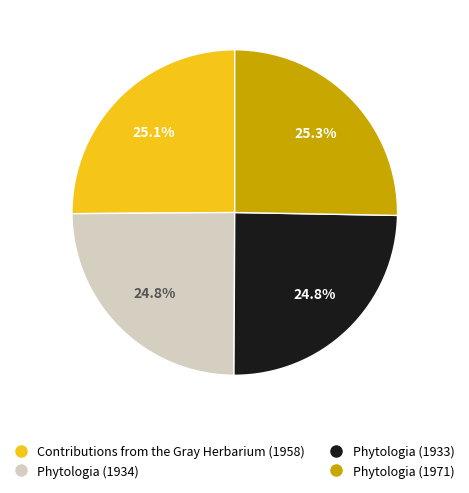

How many slices are in this pie chart?

4